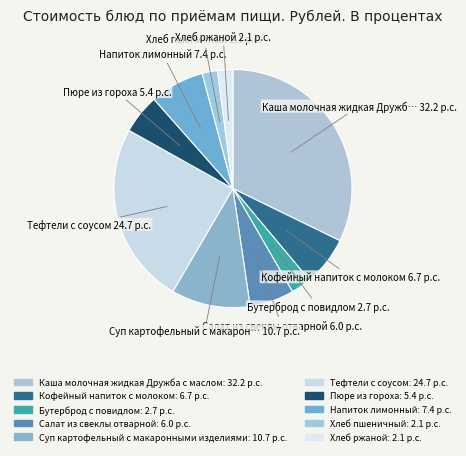

How many slices are in this pie chart?

10